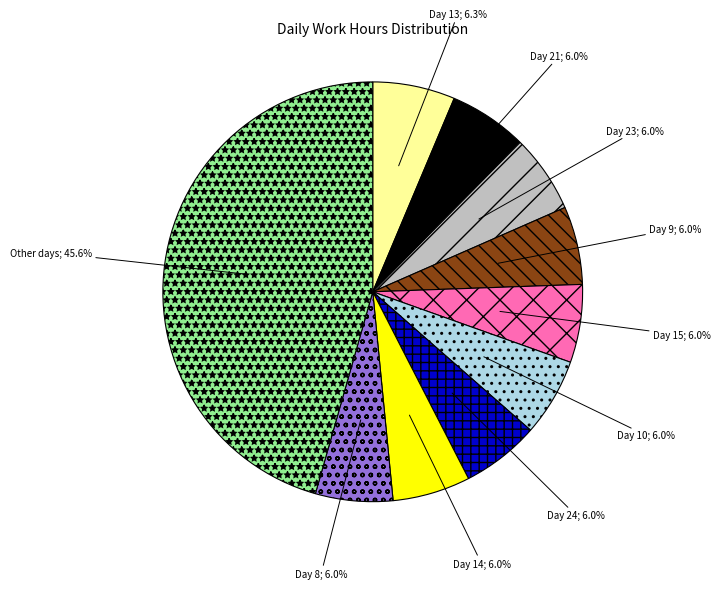

Is there a majority slice in this chart?

No